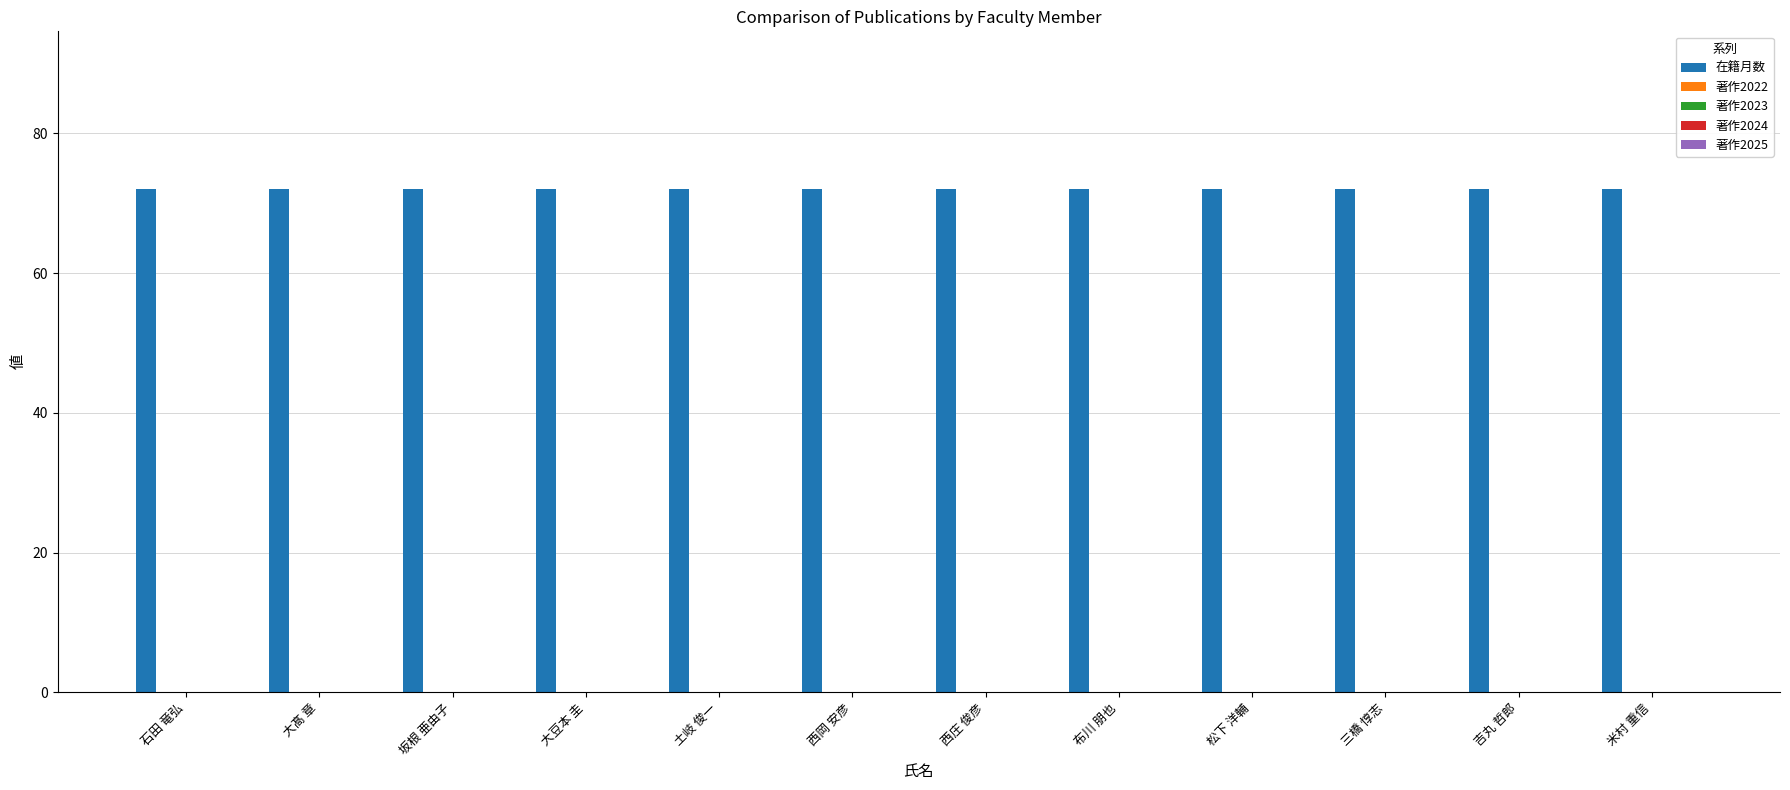

Which has a higher value, 大髙 章 or 坂根 亜由子?

大髙 章